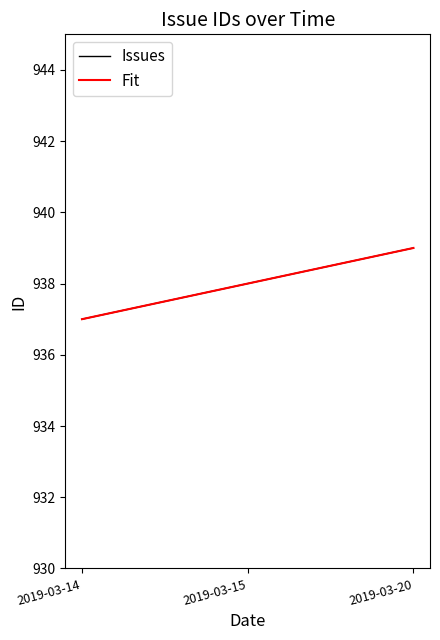

List the labels in order of value, largest first.

2019-03-20, 2019-03-15, 2019-03-14